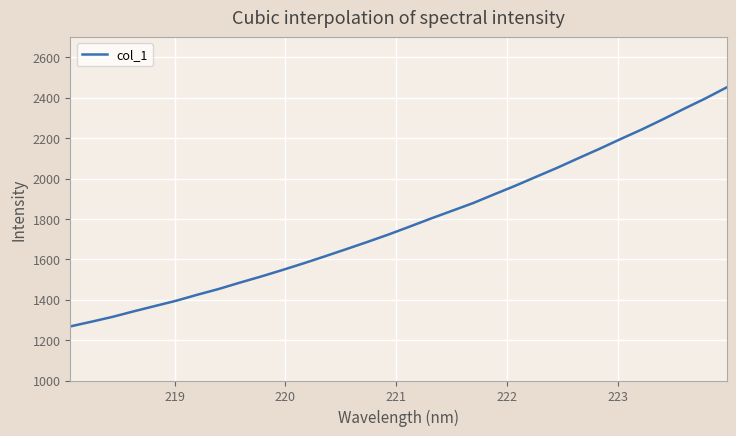

What is the maximum value shown in the chart?

2451.6